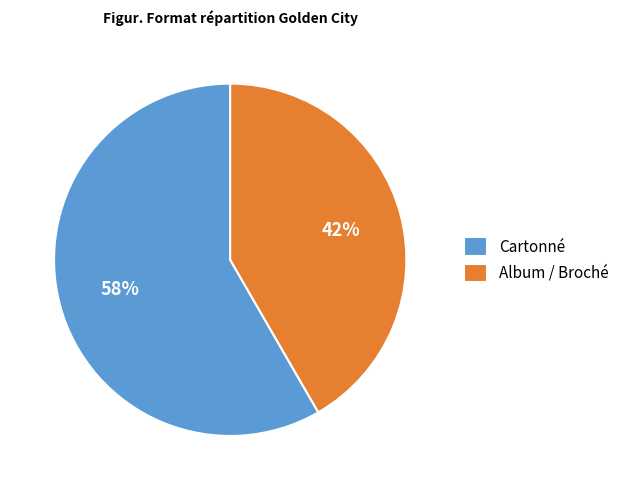

To the nearest percent, what is the average slice percentage?

50%